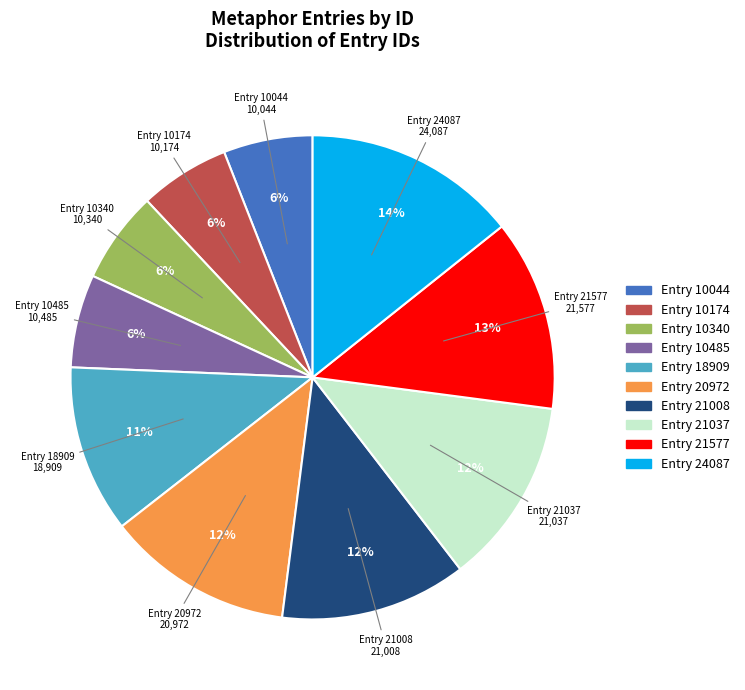

Count the number of slices in the pie.

10